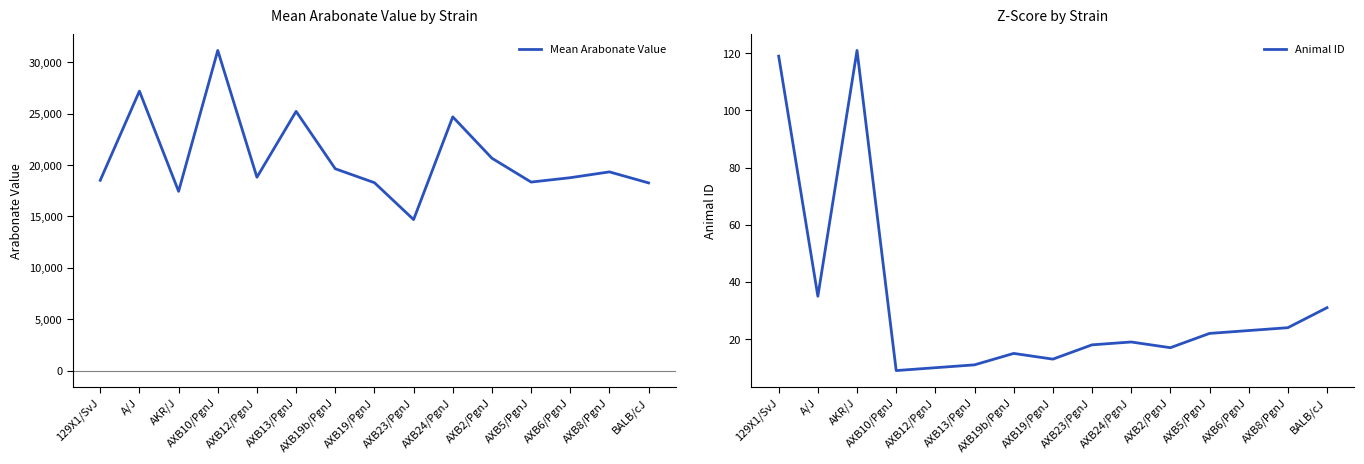

True or false: Animal ID and Mean Arabonate Value cross at least once.

False